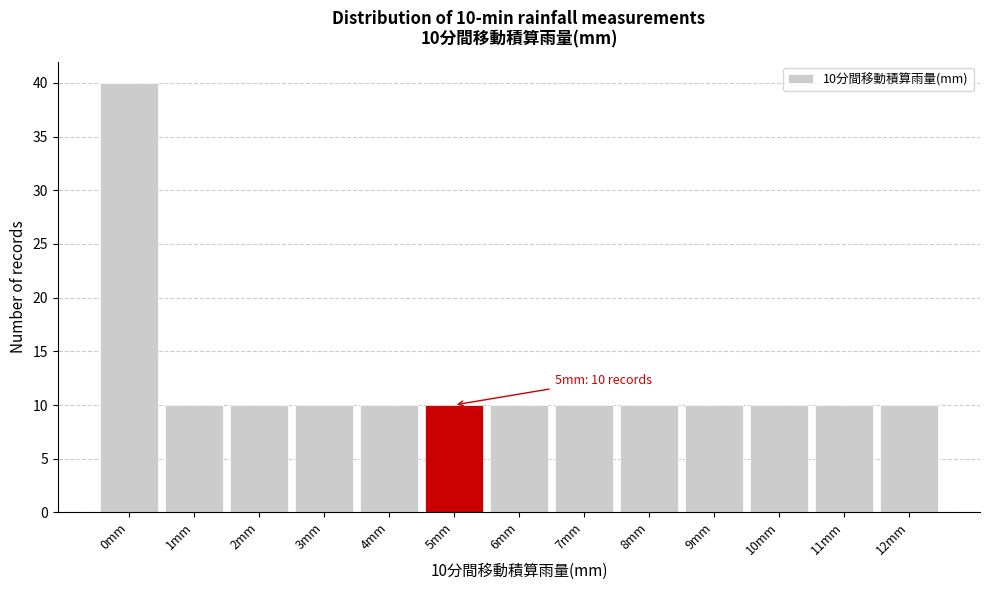

Reading left to right, what are all the values shown in this chart?

0mm=40	1mm=10	2mm=10	3mm=10	4mm=10	5mm=10	6mm=10	7mm=10	8mm=10	9mm=10	10mm=10	11mm=10	12mm=10